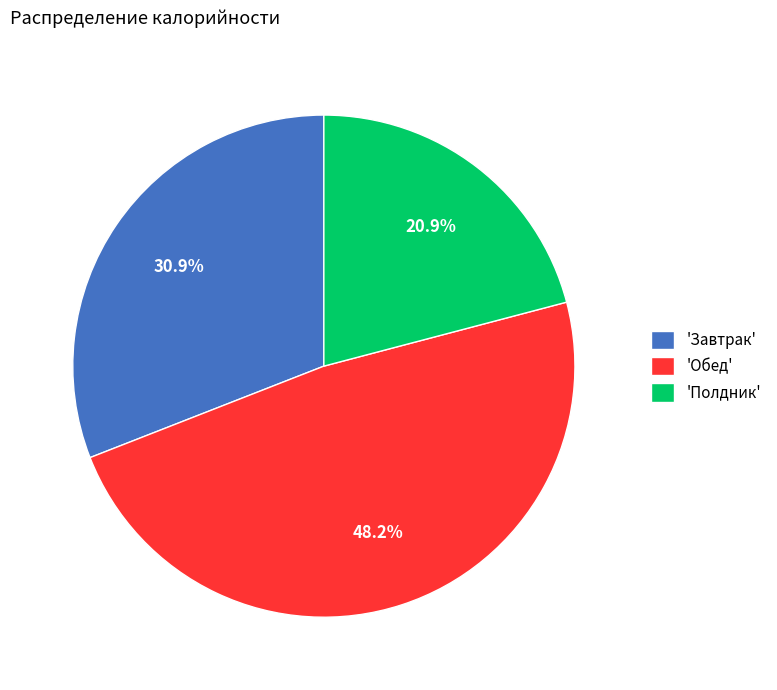

Which category has the biggest portion of the pie?

'Обед'